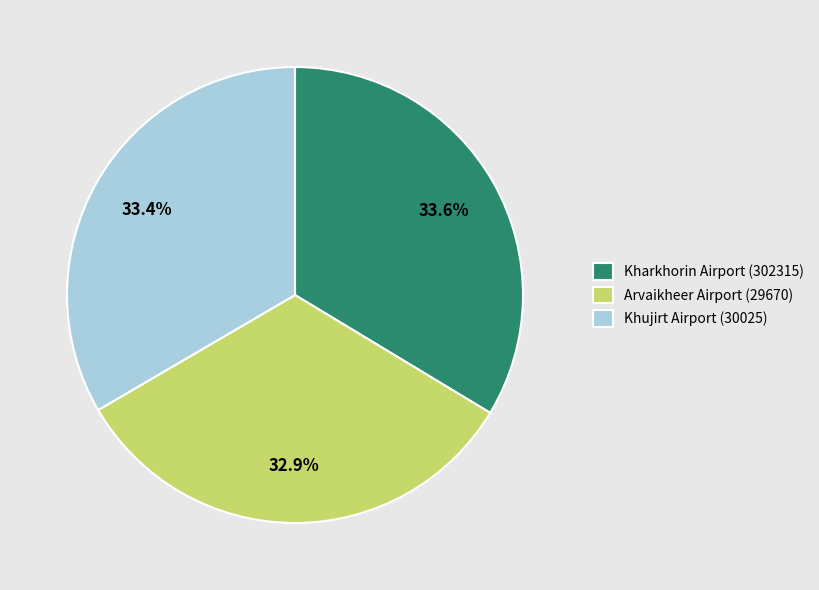

Count the number of slices in the pie.

3